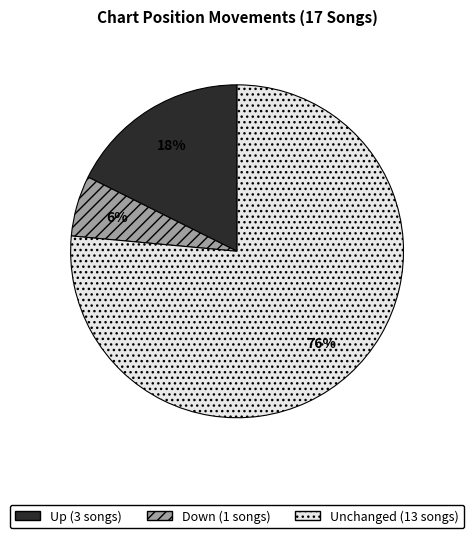

How many segments does this pie chart have?

3